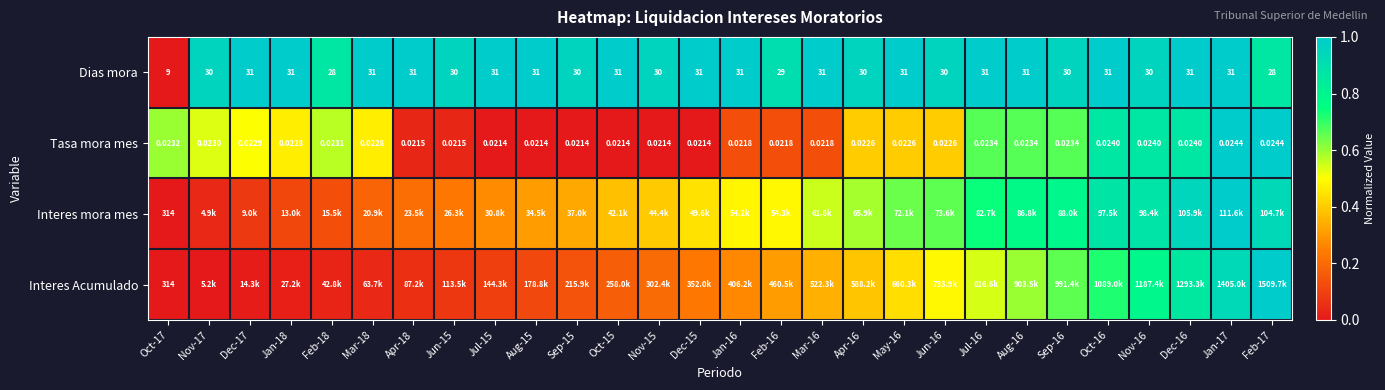

Is the value of Interes mora mes at Dec-17 greater than the value of Interes Acumulado at Apr-16?

No